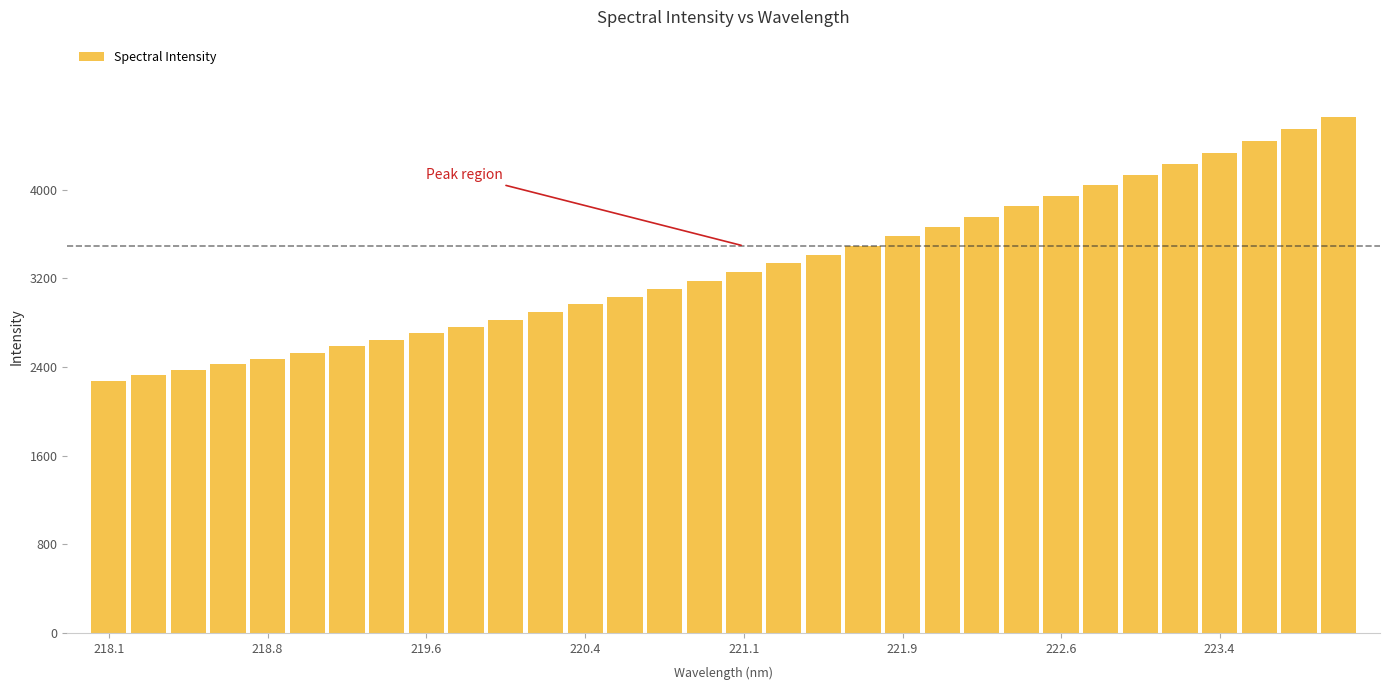

What is the value of the 8th bar from the left?

2643.5